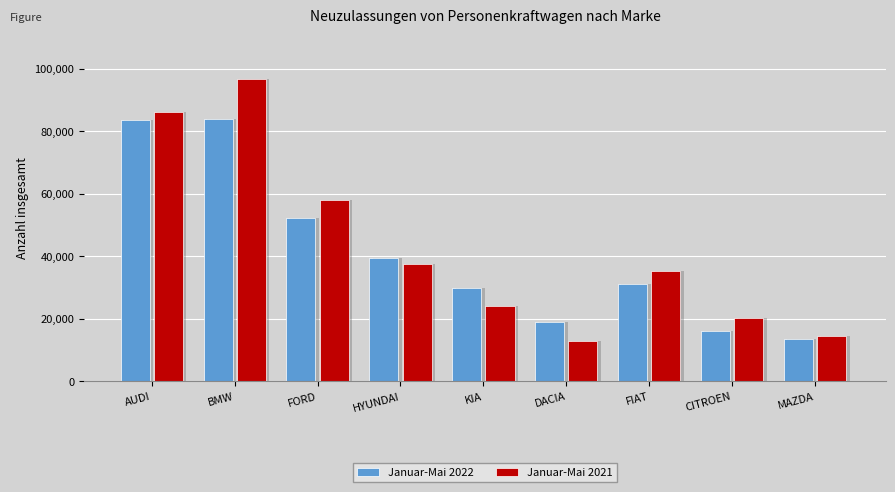

List the series in order of their overall mean, highest first.

Januar-Mai 2021, Januar-Mai 2022